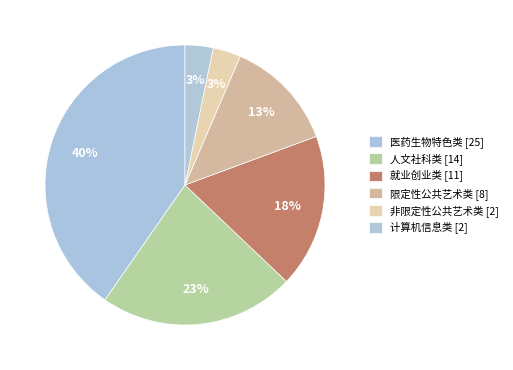

True or false: 医药生物特色类 accounts for 30% of the total.

False